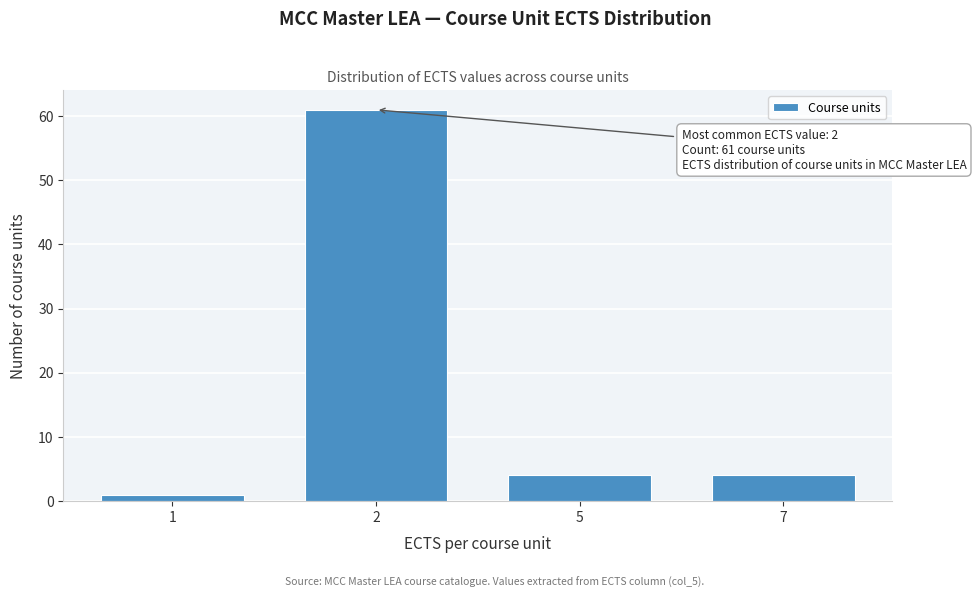

Reading left to right, extract all data points from this chart.

1	61	4	4